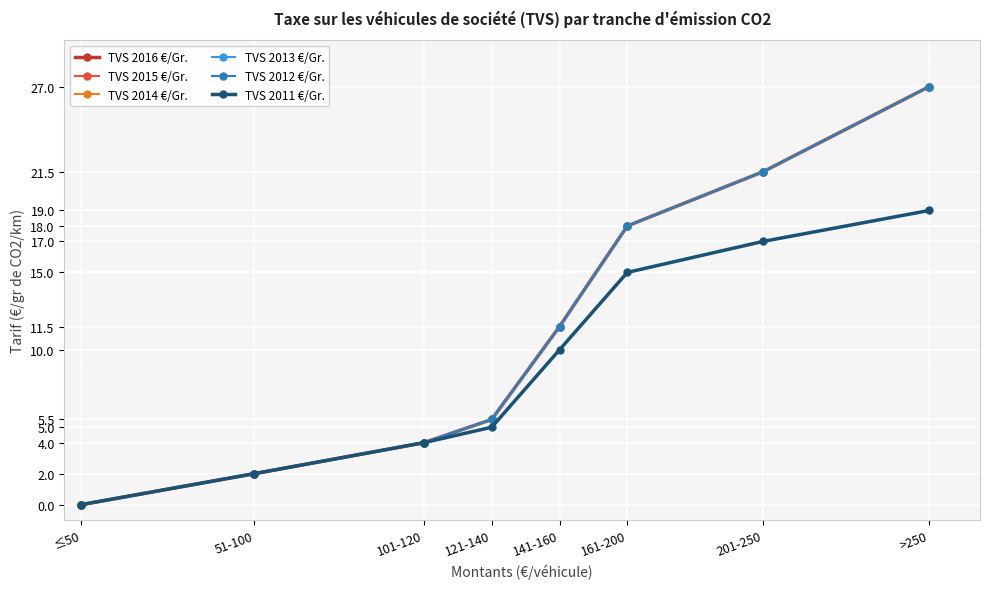

At which label does TVS 2013 €/Gr. reach its peak?

>250